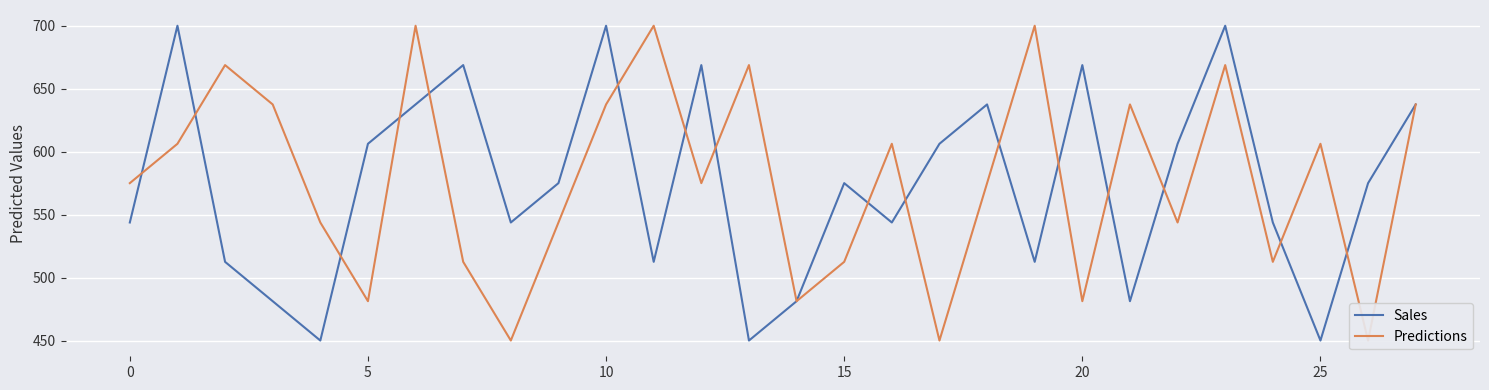

What is the total value across all series at 17?

1056.2